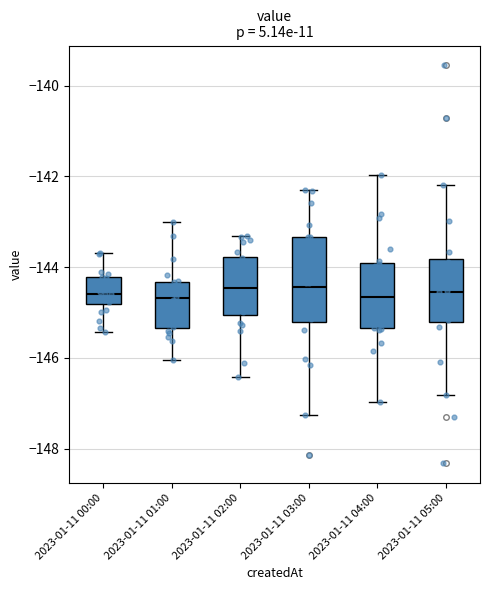

Which box is the tallest, from its lower edge to its upper edge?

2023-01-11 03:00